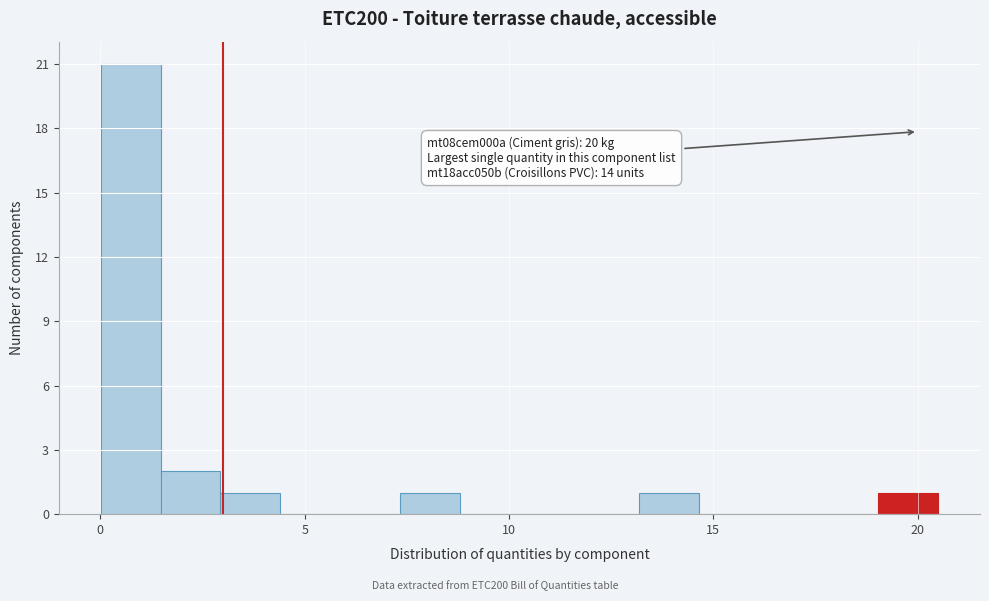

Around what value on the x-axis is the tallest bar? Give the approximate position of its centre, as read against the axis.

0.5